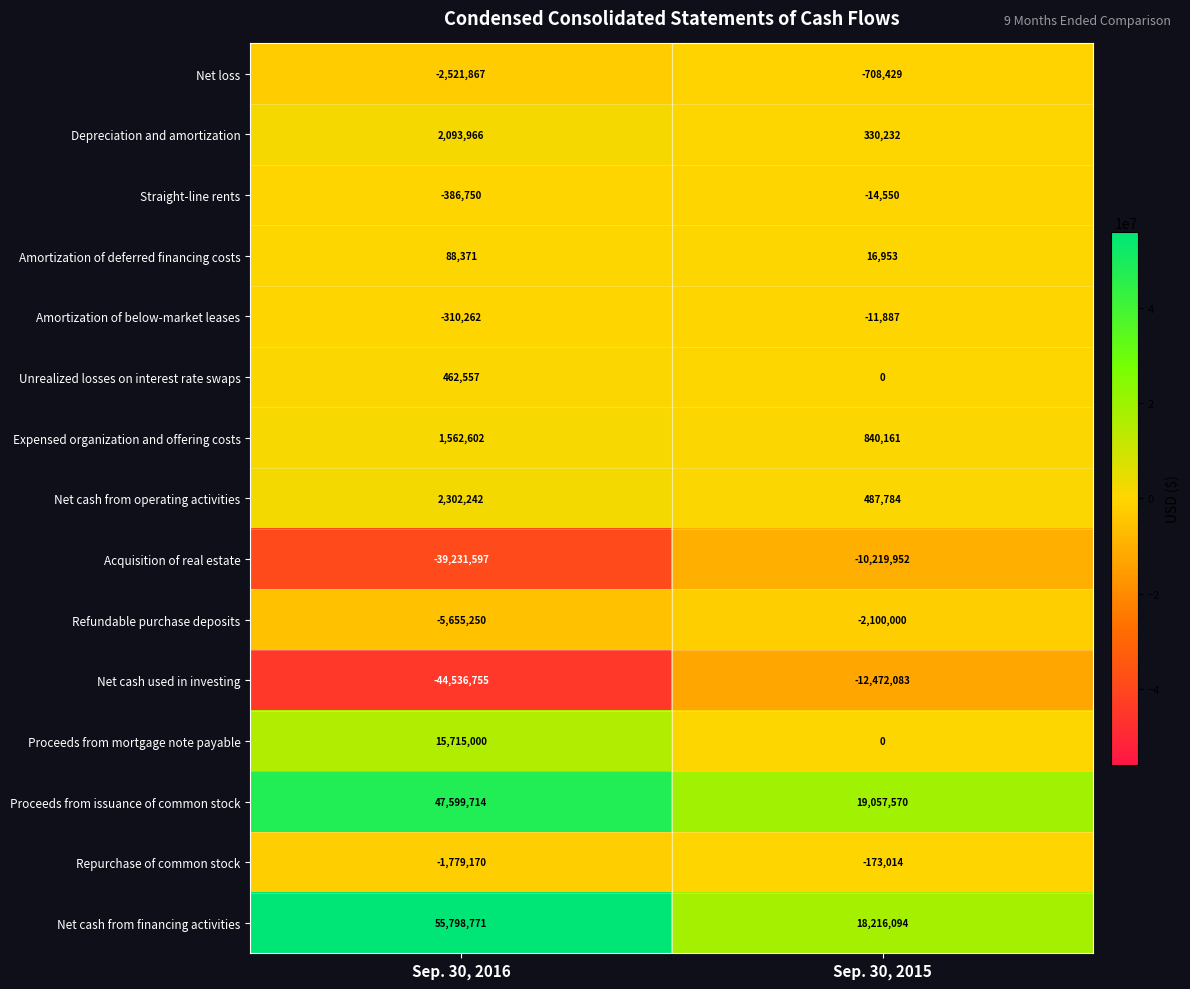

Is it true that Straight-line rents equals -14550 at Sep. 30, 2015?

True